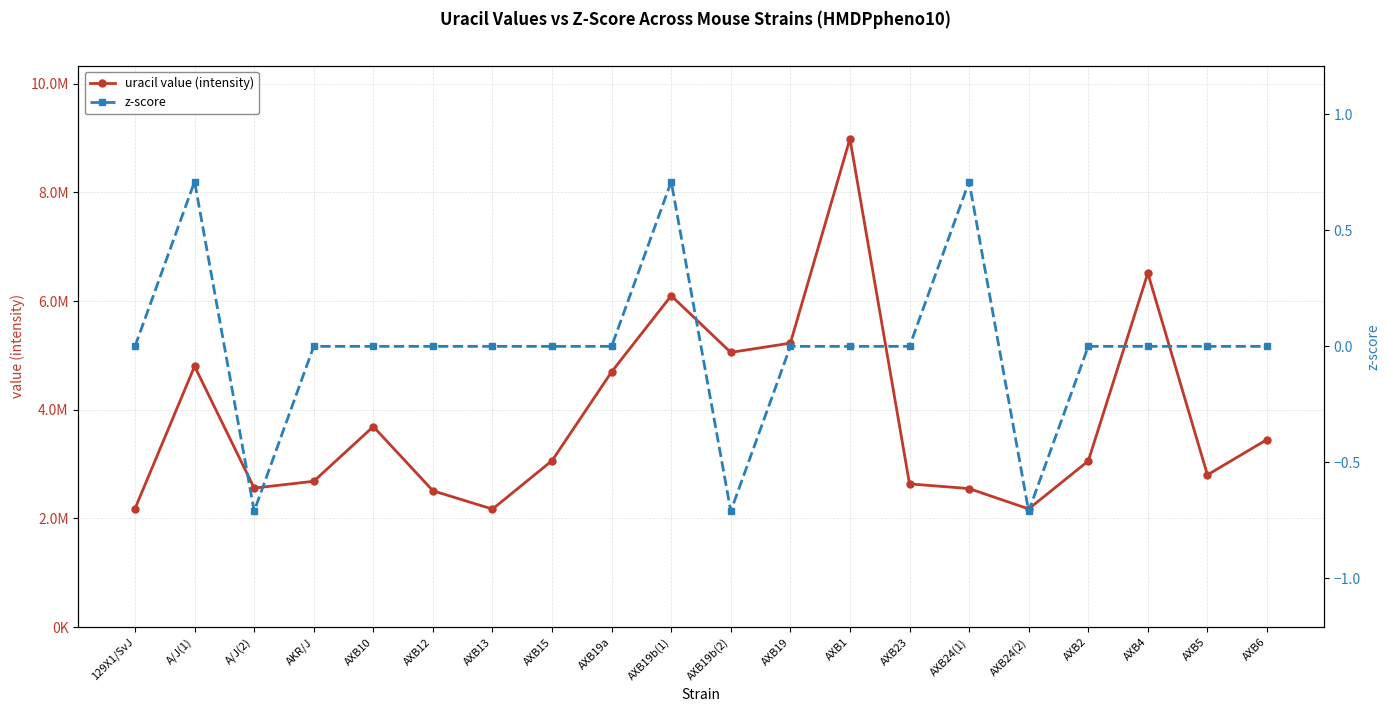

What is the value of the uracil value (intensity) point at the 8th from the left?

3063917.8